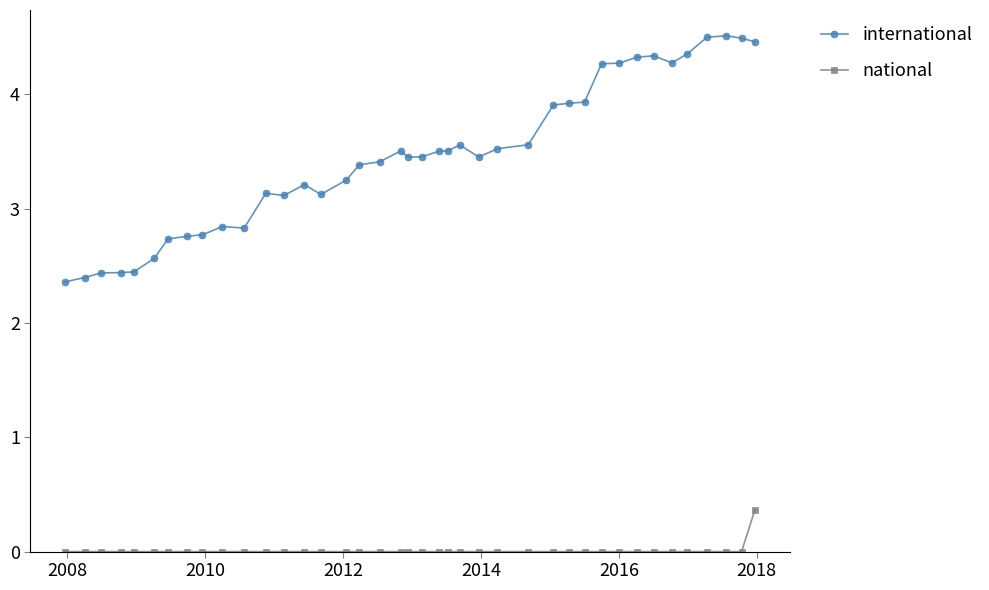

Is this an area chart (filled region under the line)?

No